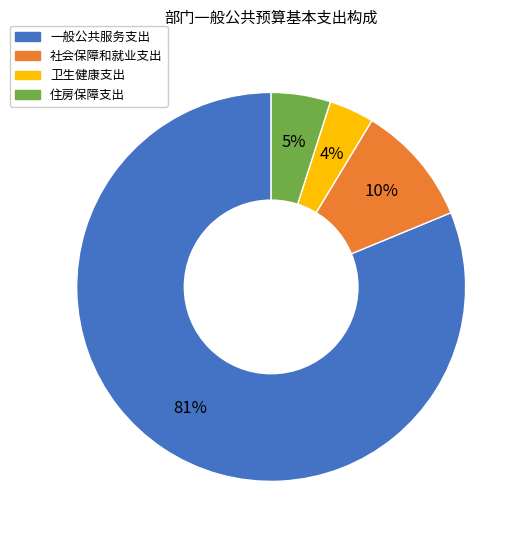

Between 住房保障支出 and 社会保障和就业支出, which is larger?

社会保障和就业支出